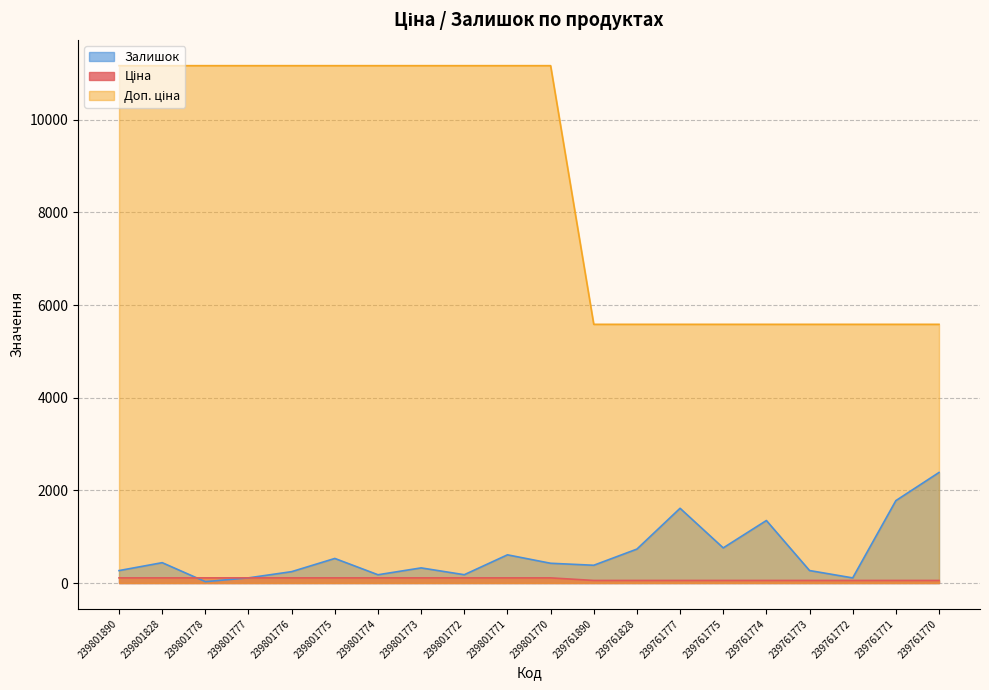

The Ціна series shows 29.8 at 239761828. True or false?

False